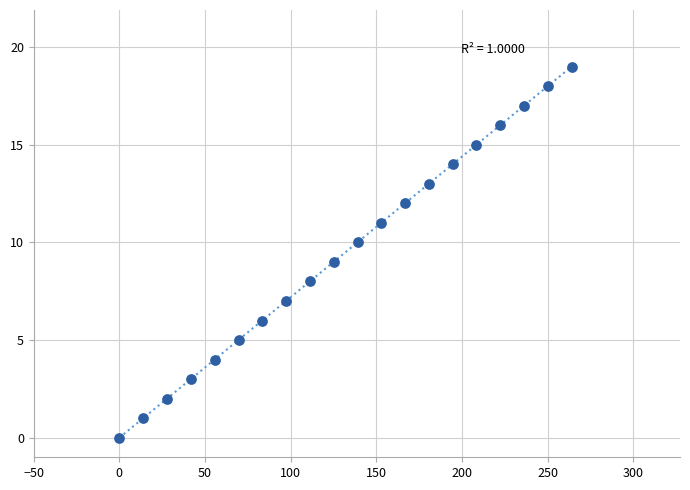

What is the range of Y values (max minus min)?

19